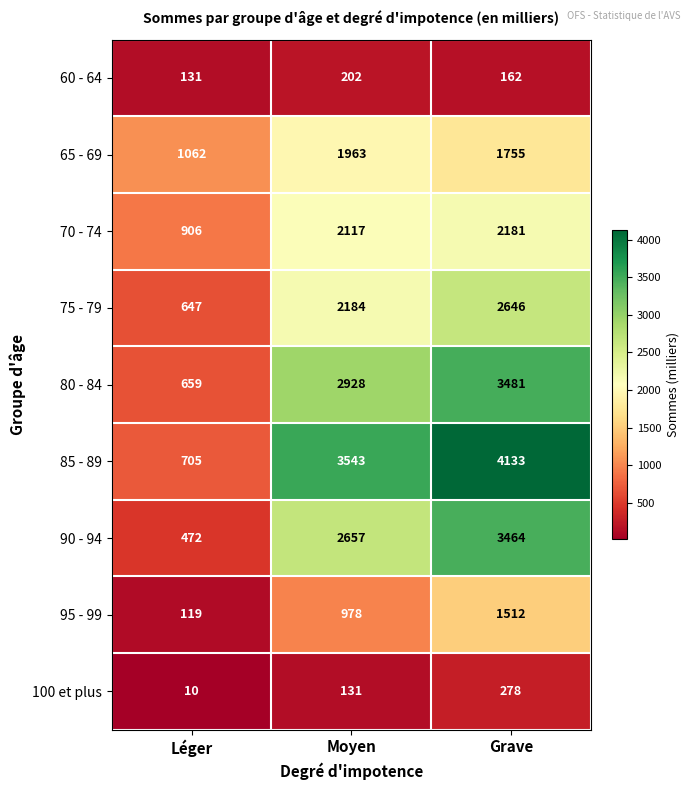

What is the approximate value of 80 - 84 at Grave, to the nearest 50?

3500